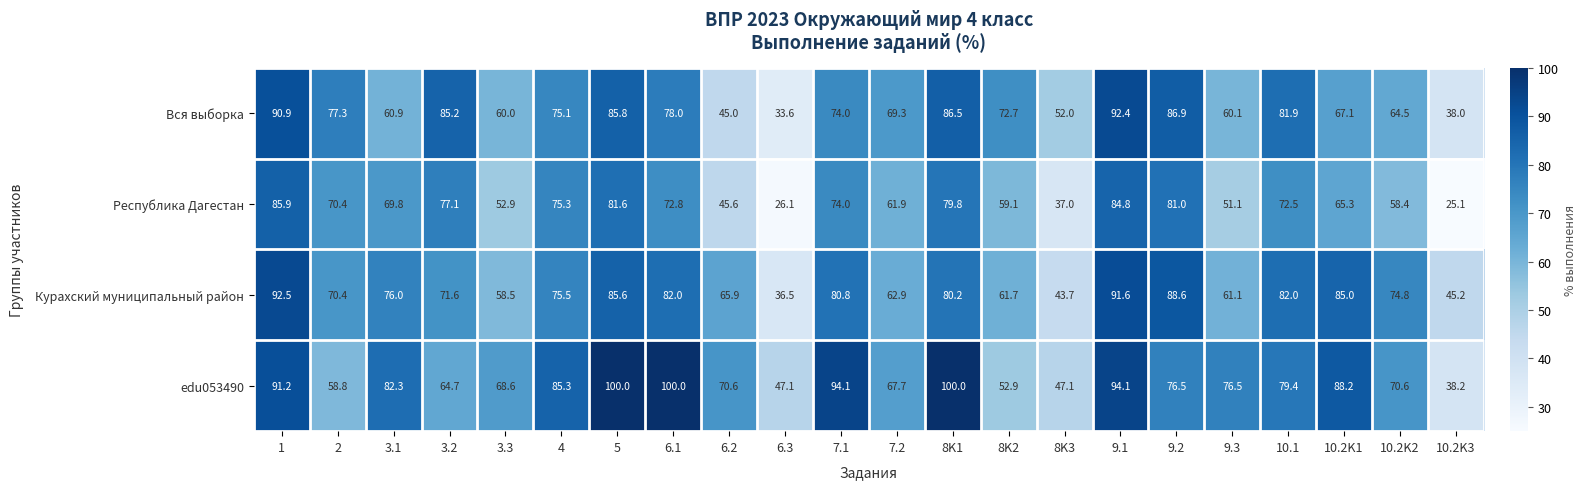

What is the sum of the Вся выборка values at 8K2 and 3.3?

132.7